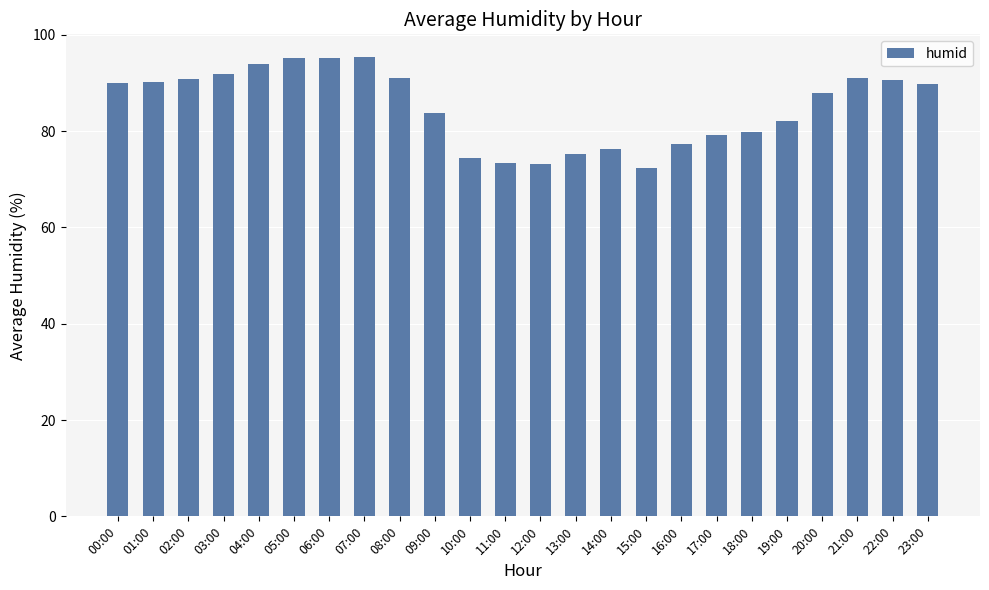

Approximately how many times larger is the value at 15:00 compared to 03:00?

0.8